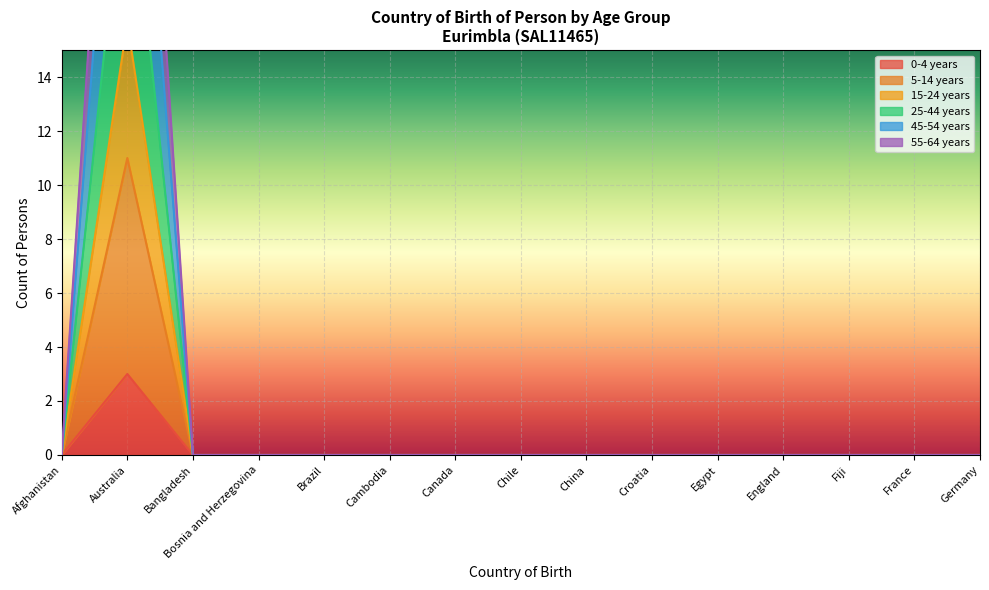

Which category has the highest value in the 0-4 years series?

Australia